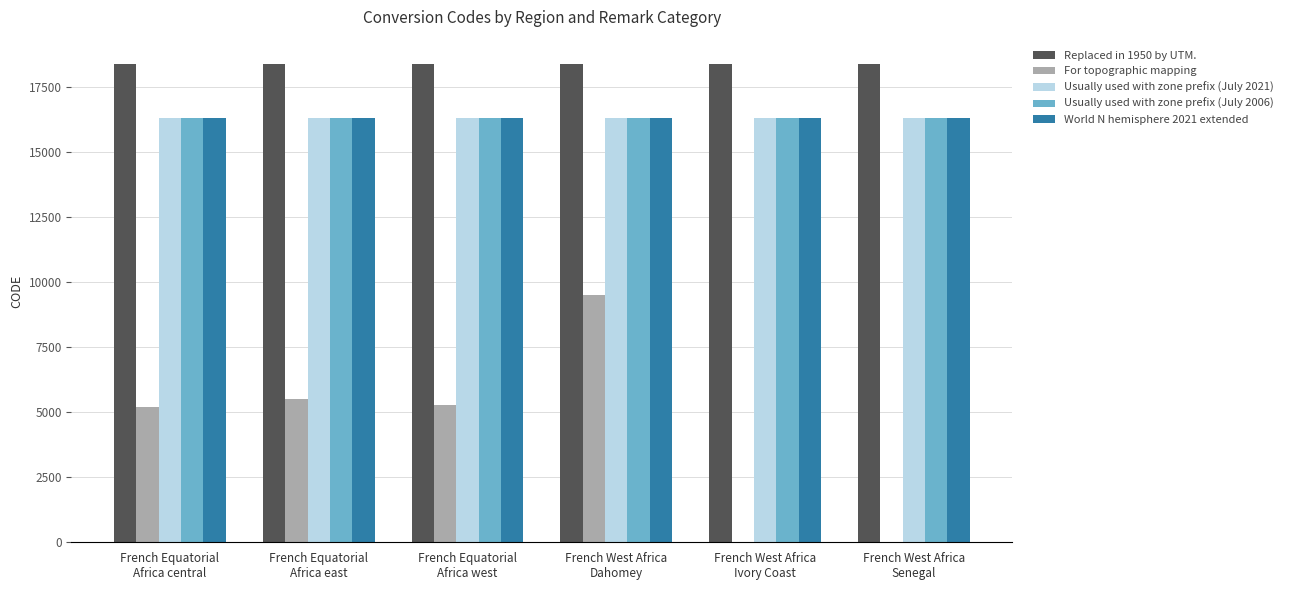

At which category does the chart reach its peak across all series?

French Equatorial
Africa east